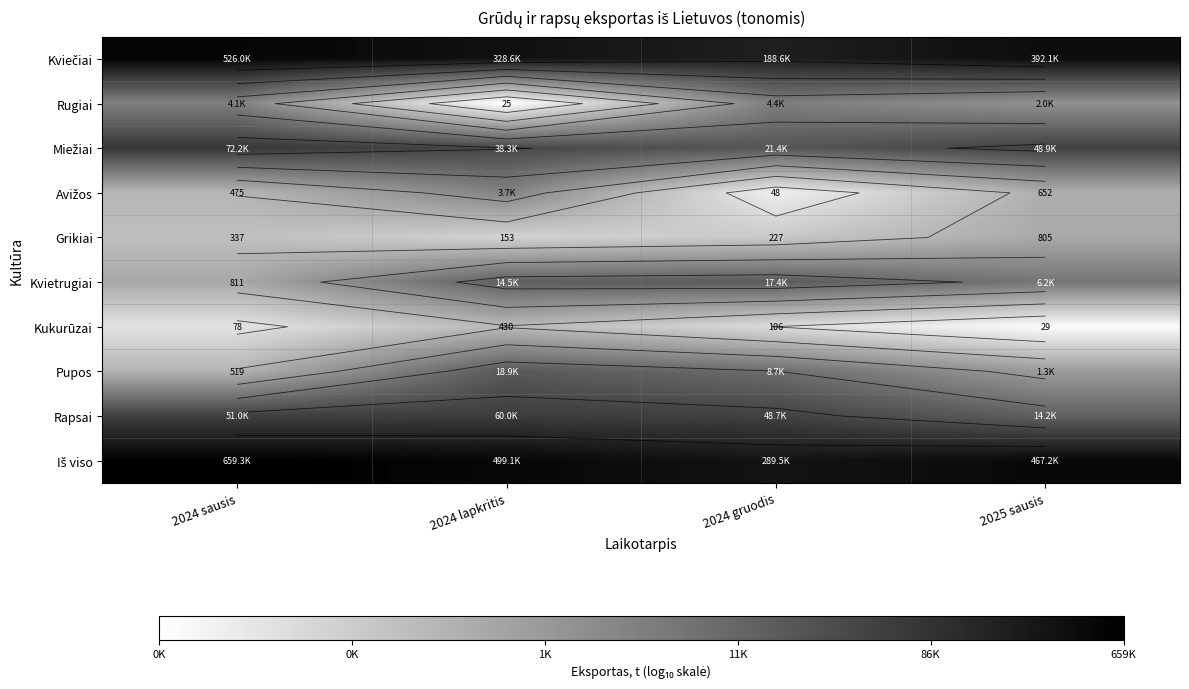

At how many categories does at least one series exceed 1?

4